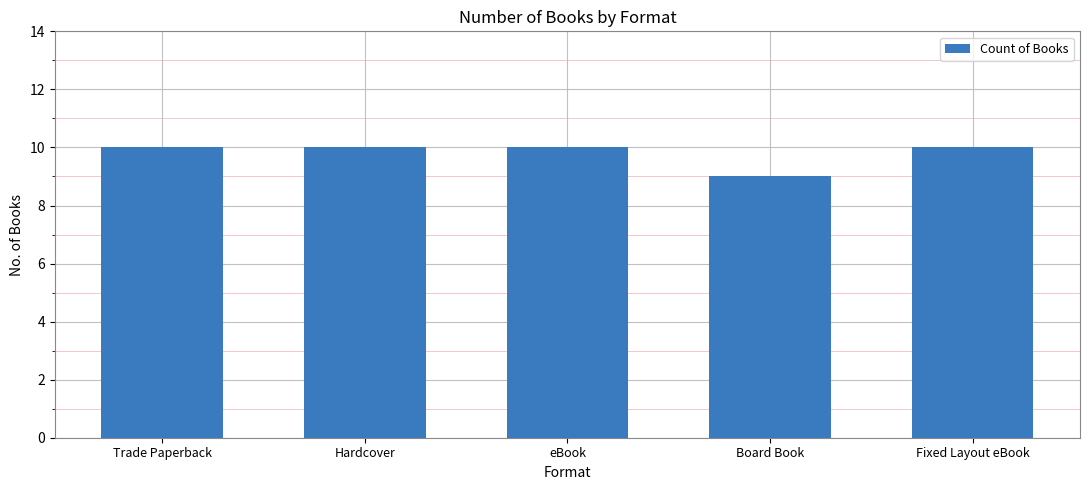

Between Board Book and Trade Paperback, which is larger?

Trade Paperback